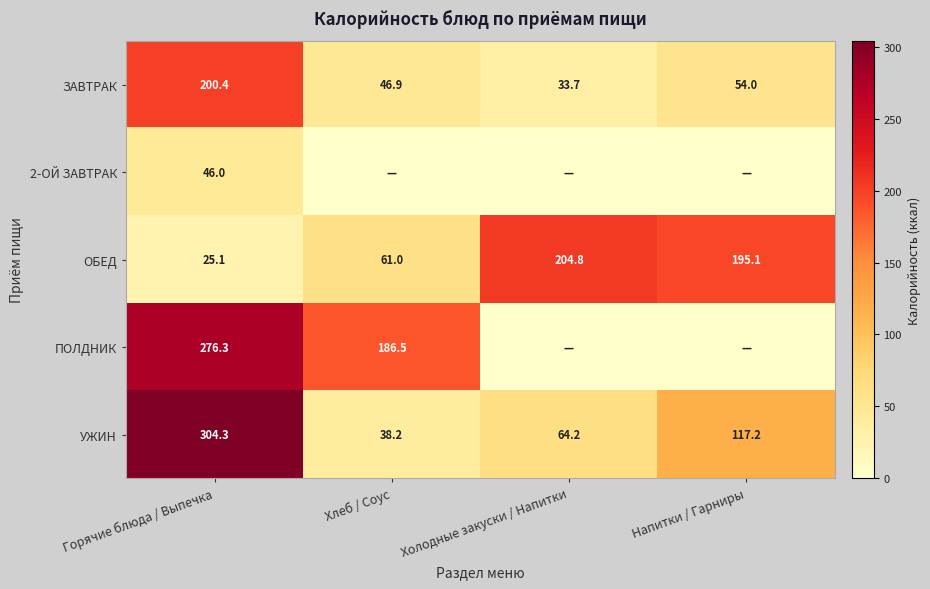

Rank the categories by ЗАВТРАК value from highest to lowest.

Горячие блюда / Выпечка, Напитки / Гарниры, Хлеб / Соус, Холодные закуски / Напитки